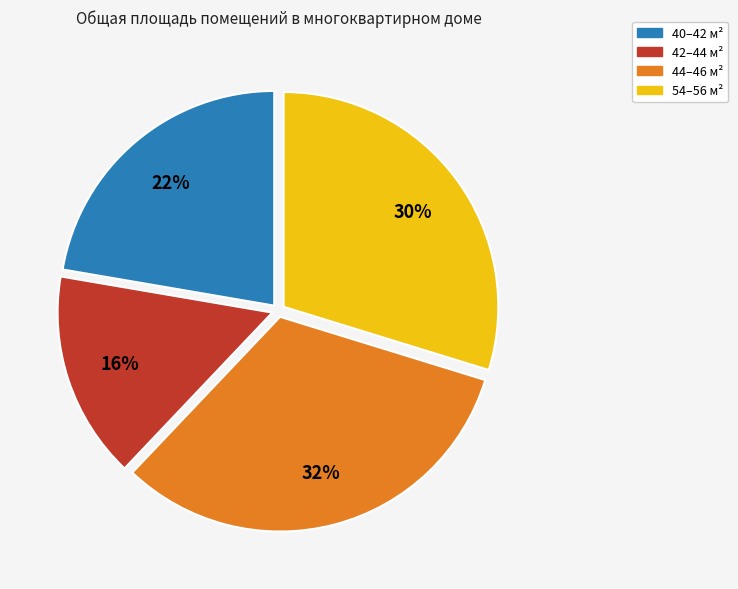

Is there a majority slice in this chart?

No